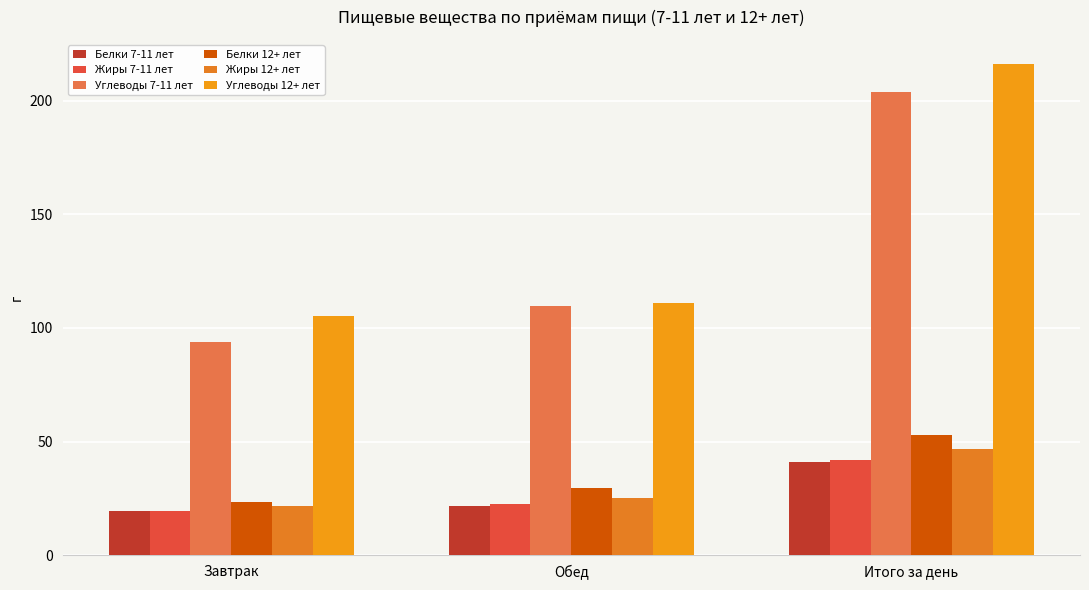

The Белки 7-11 лет series shows 21.8 at Обед. True or false?

True